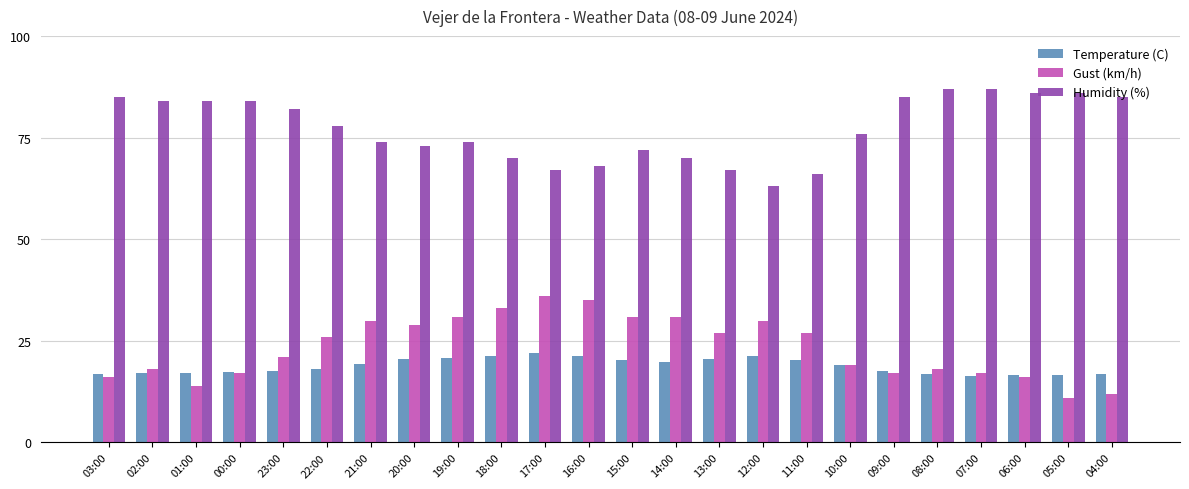

Rank the series at 23:00 from lowest to highest value.

Temperature (C), Gust (km/h), Humidity (%)